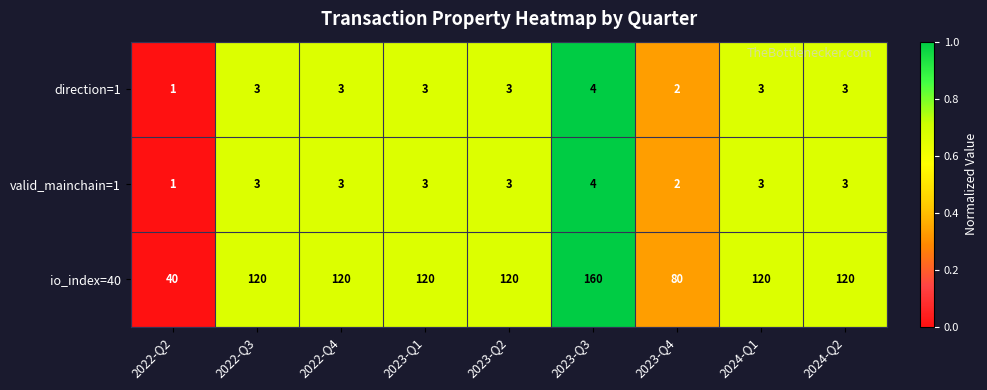

The direction=1 series shows 3 at 2024-Q2. True or false?

True